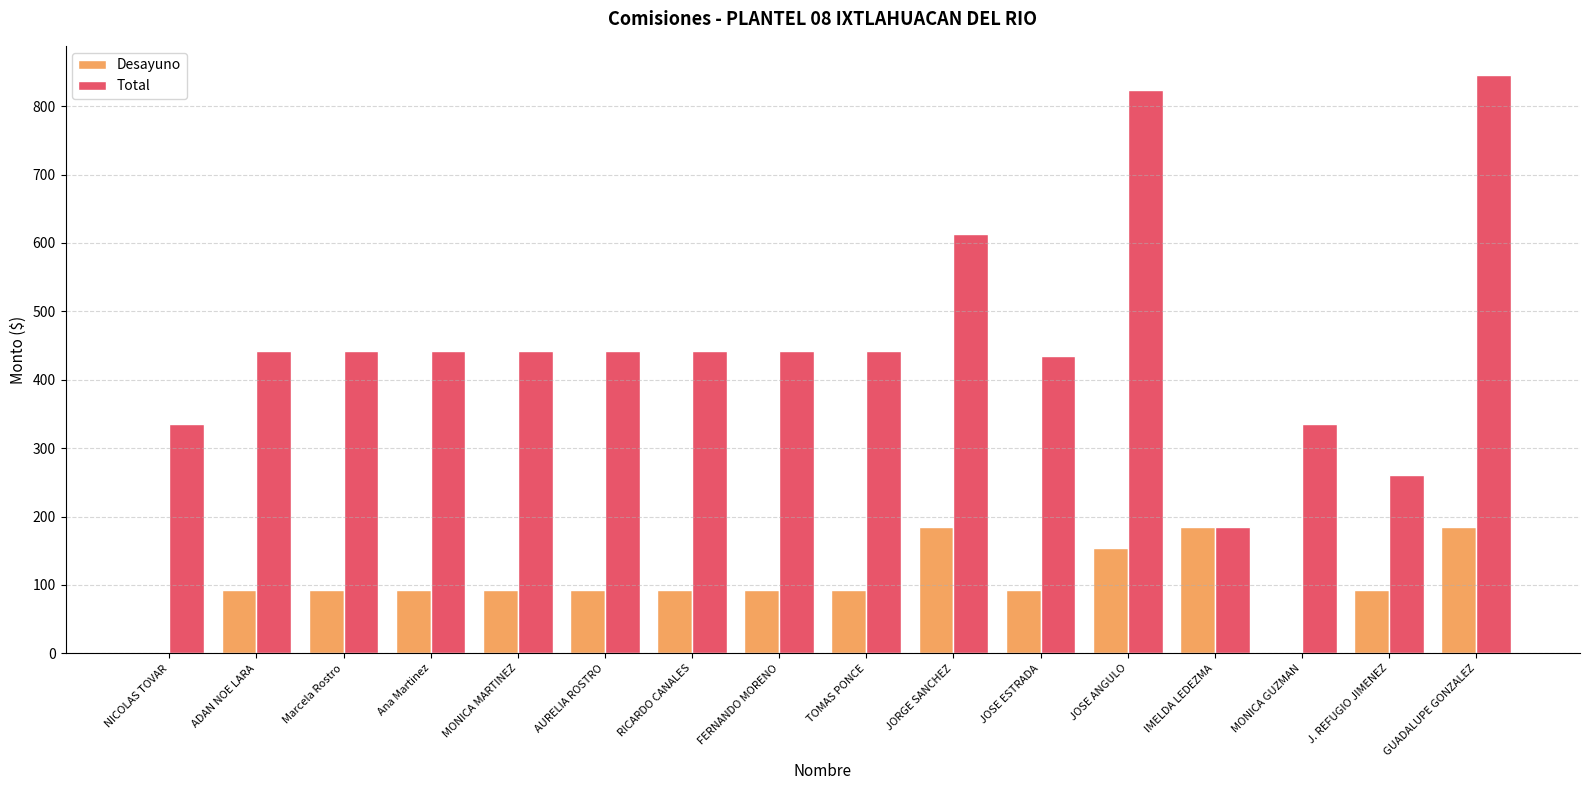

What is the total value across all series at RICARDO CANALES?

534.0